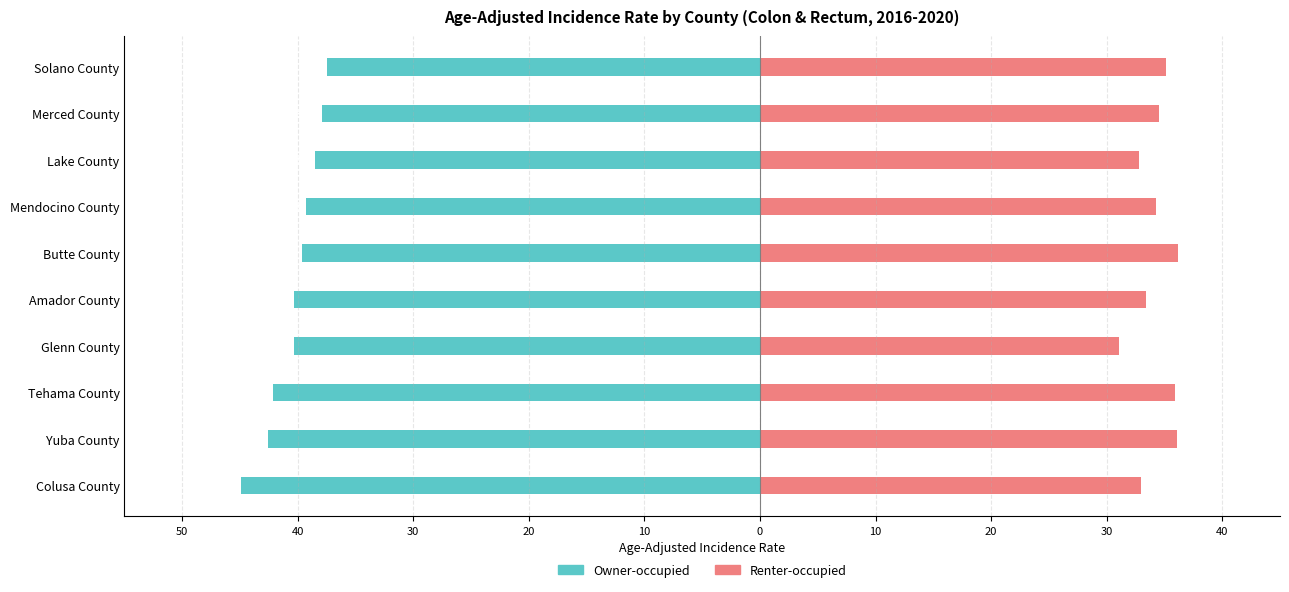

Rank the series by their average value, from highest to lowest.

Renter-occupied, Owner-occupied